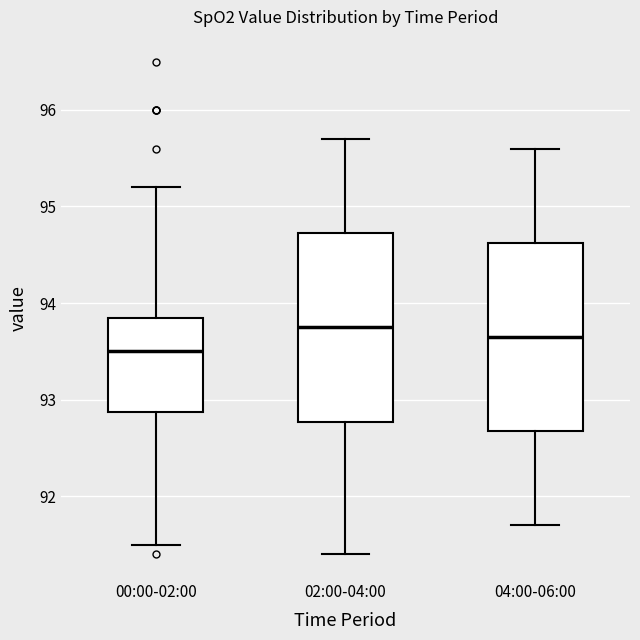

Which box's median line is the lowest?

00:00-02:00